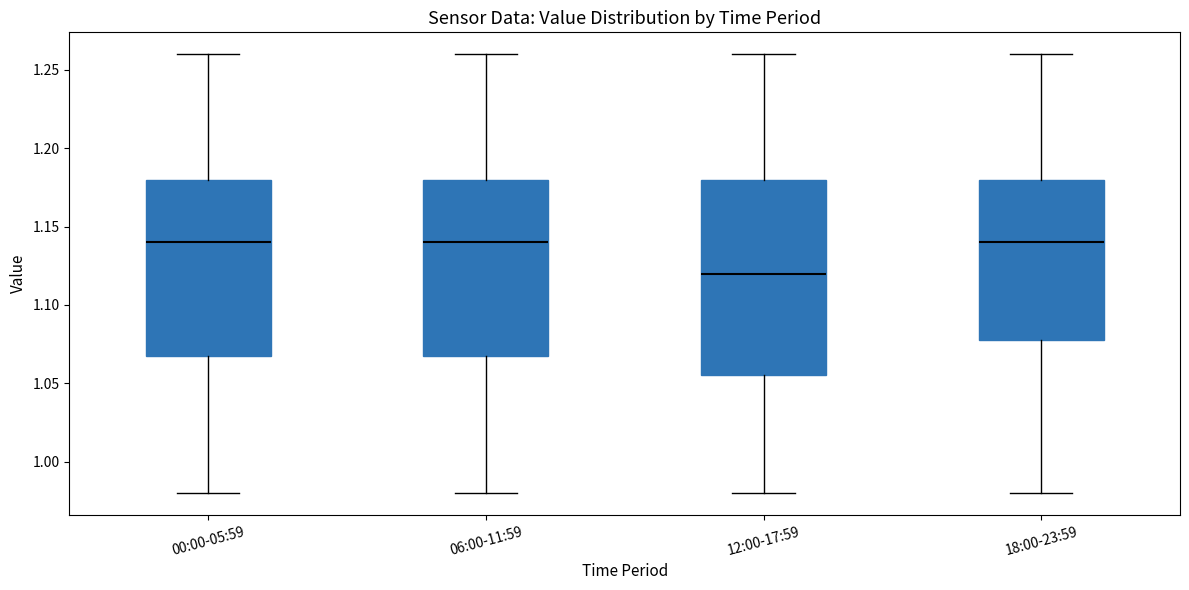

Which box is the tallest, from its lower edge to its upper edge?

12:00-17:59